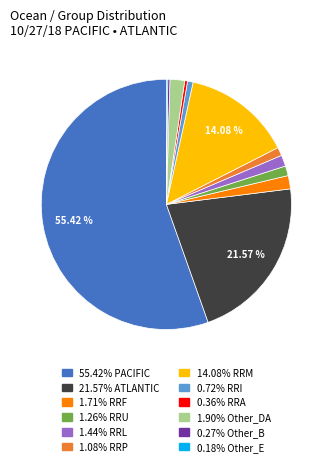

Is there any slice that represents more than half of the pie?

Yes